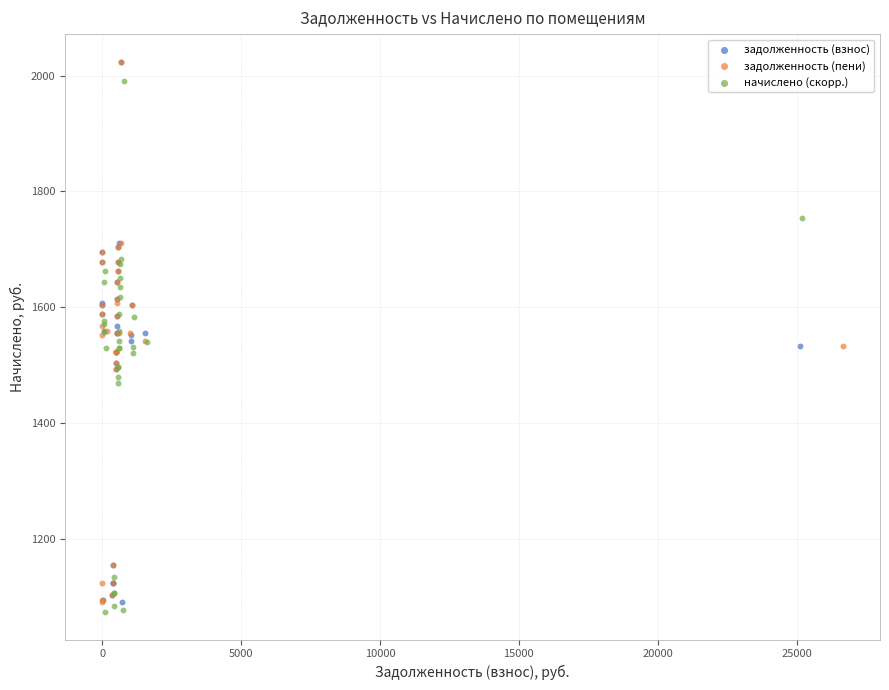

What are all the series names shown in the legend?

задолженность (взнос), задолженность (пени), начислено (скорр.)